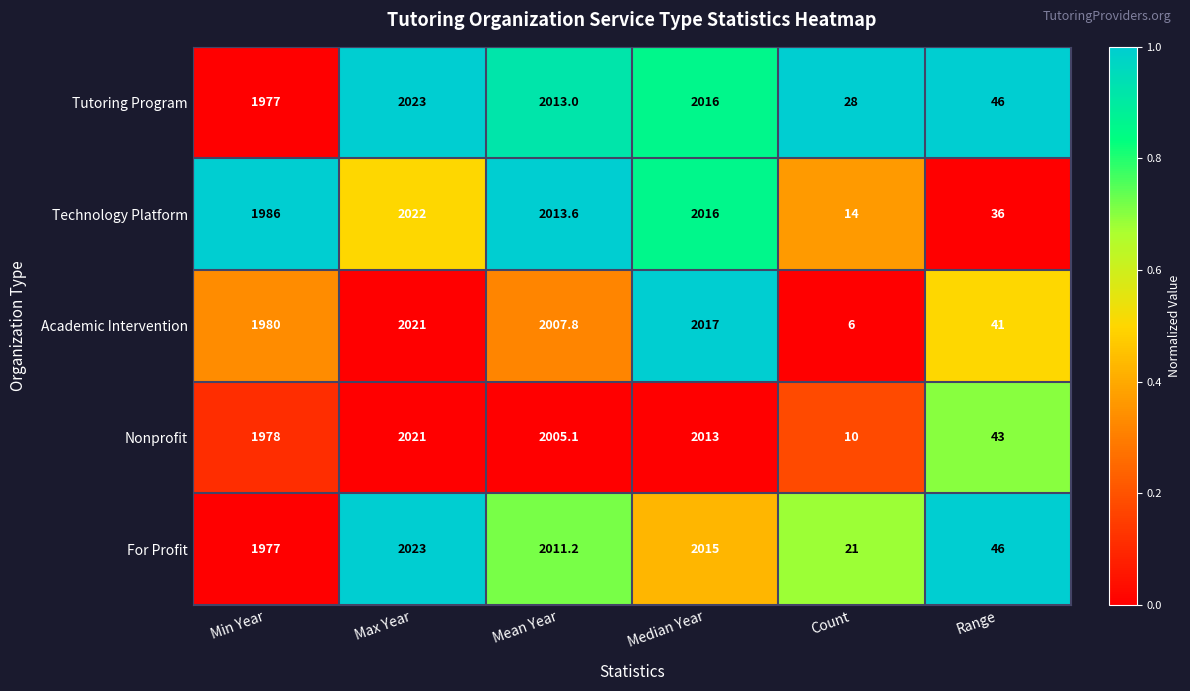

True or false: Tutoring Program has a value of 46.0 at Range.

True